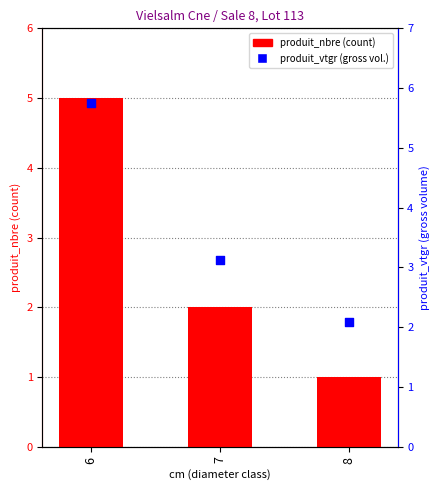

Which series has the widest spread of Y values?

produit_nbre